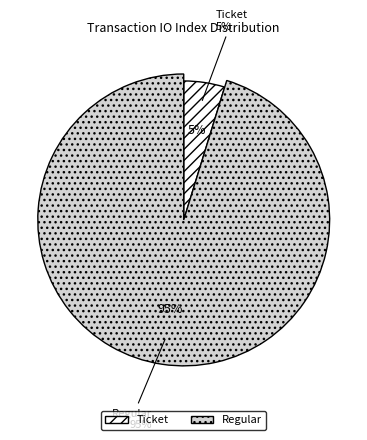

Does Ticket (direction=-1, io_index=0) represent more than half of the total?

No